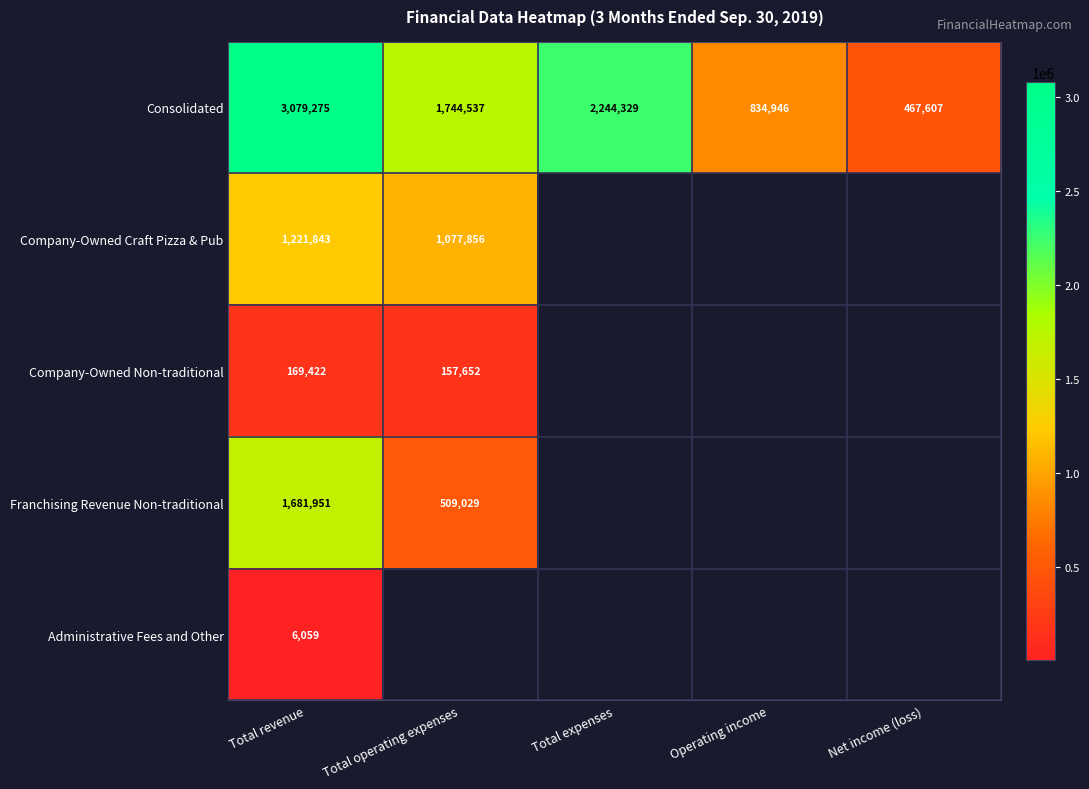

Is it true that Consolidated equals 834946 at Operating income?

True